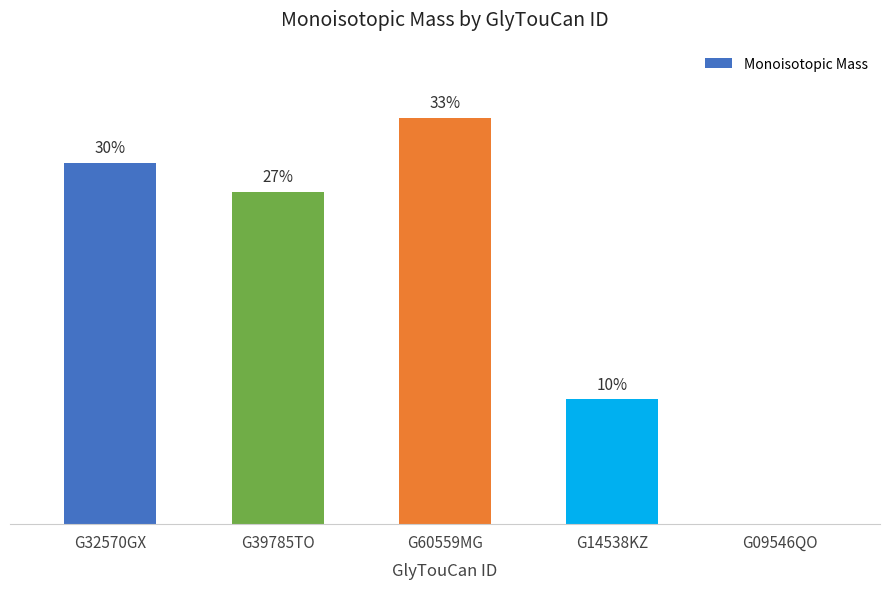

Reading left to right, extract all data points from this chart.

G32570GX=990.3	G39785TO=910.3	G60559MG=1113.3	G14538KZ=342.1	G09546QO=0.0